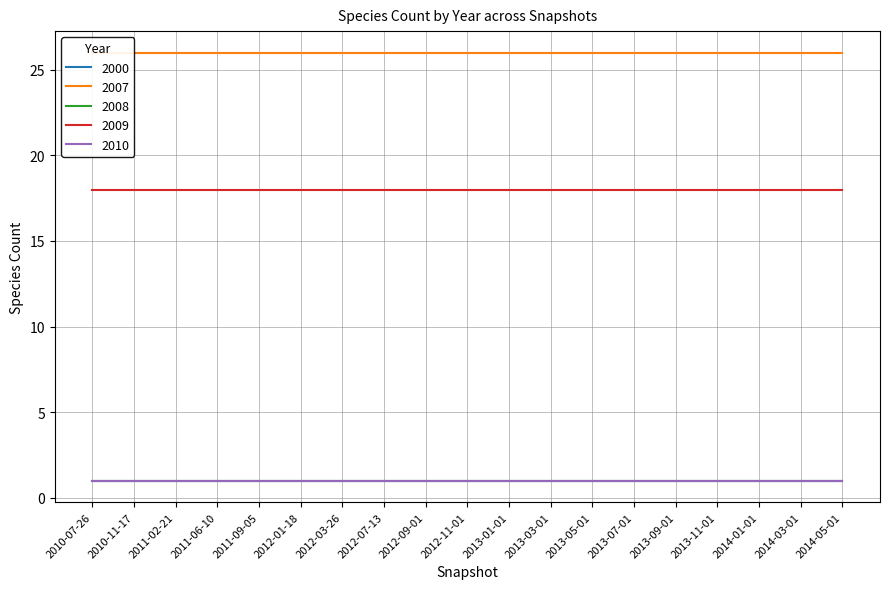

At which label does 2000 reach its peak?

2010-07-26